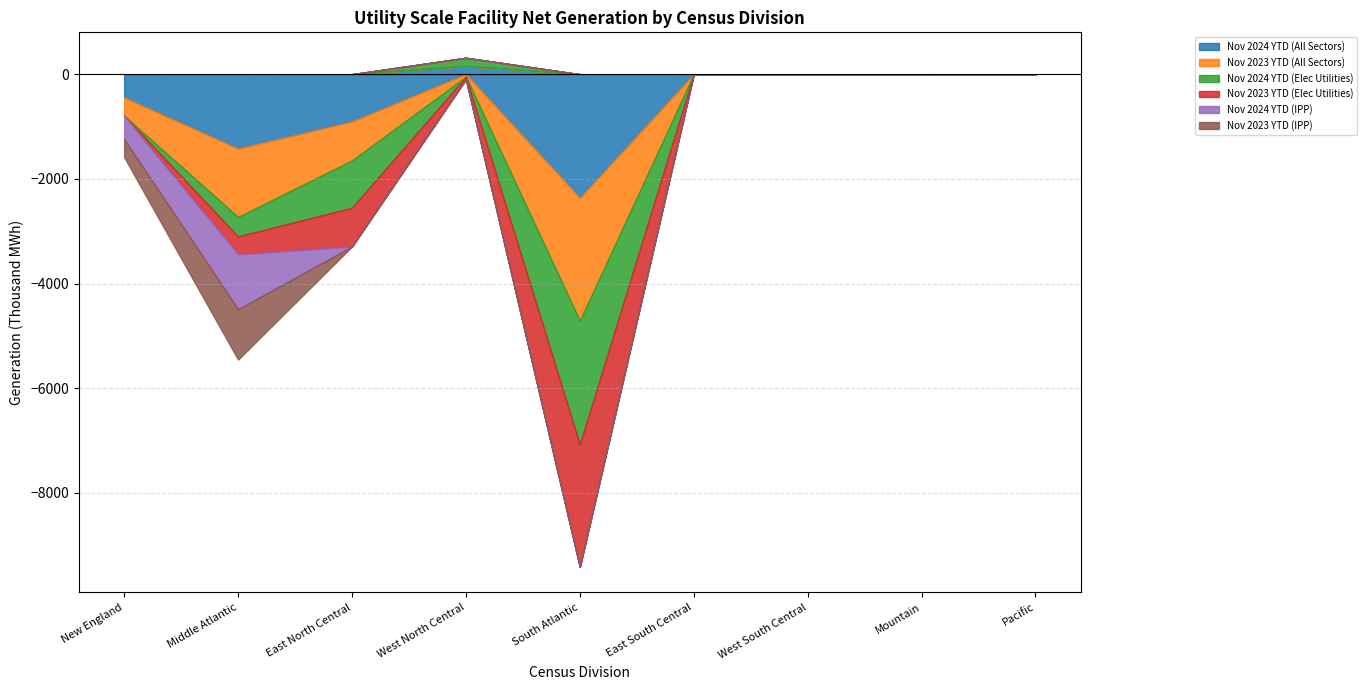

At how many categories does at least one series exceed -778?

9